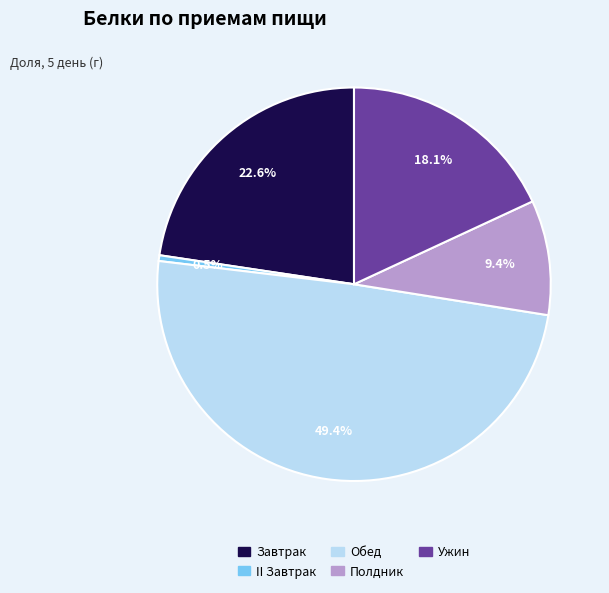

To the nearest percent, what portion does Ужин represent?

18%